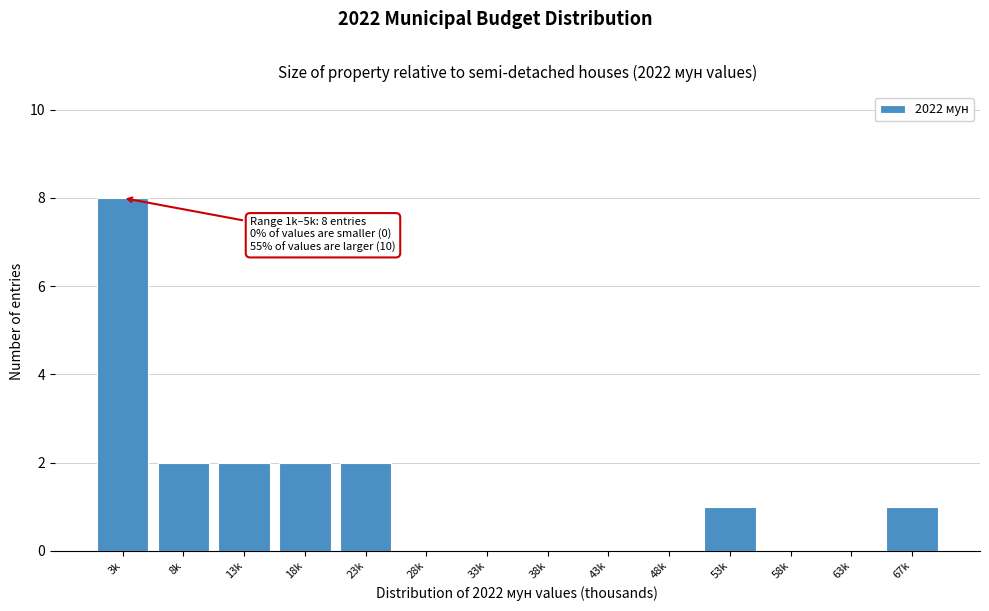

Reading right to left, what are all the values shown in this chart?

67k=1	63k=0	58k=0	53k=1	48k=0	43k=0	38k=0	33k=0	28k=0	23k=2	18k=2	13k=2	8k=2	3k=8